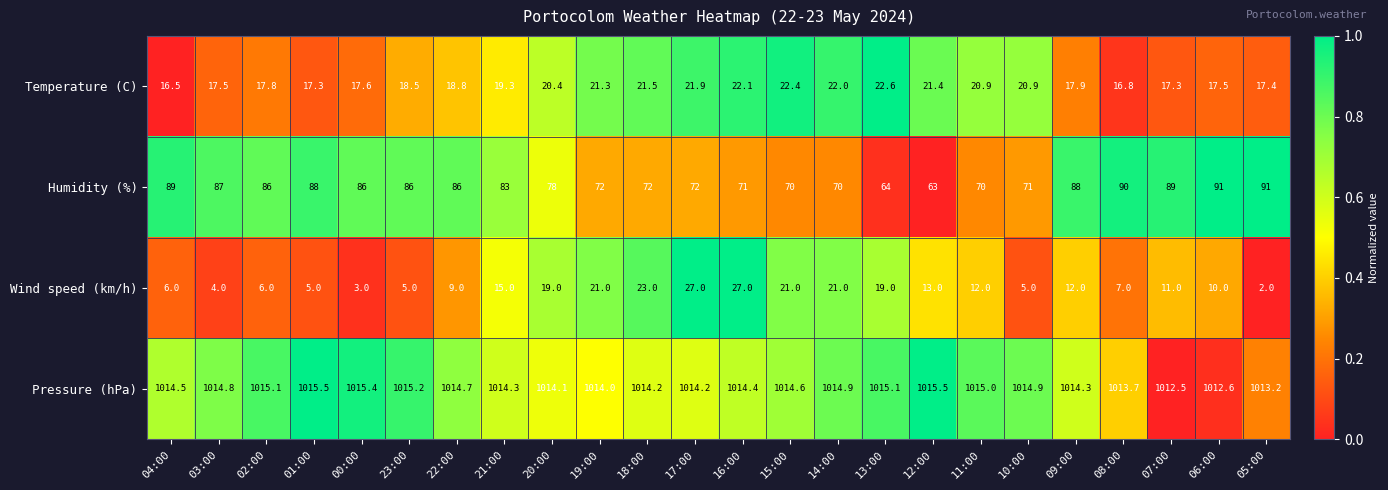

What is the smallest value displayed?

2.0